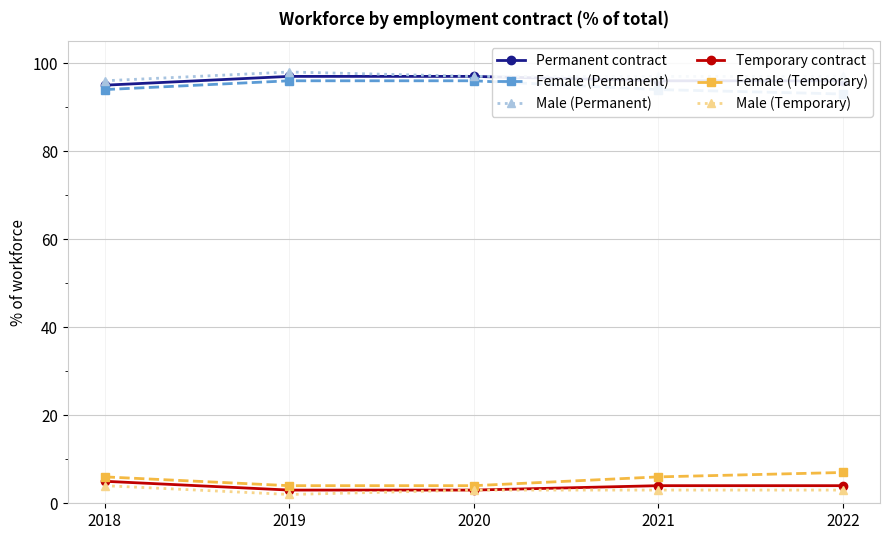

Count the number of data series in this chart.

6